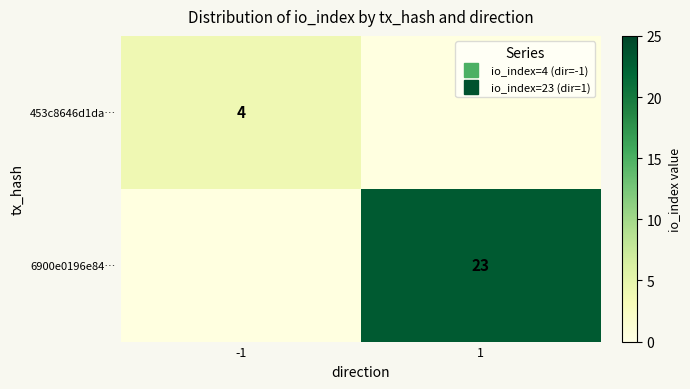

What is the maximum value shown in the chart?

23.0